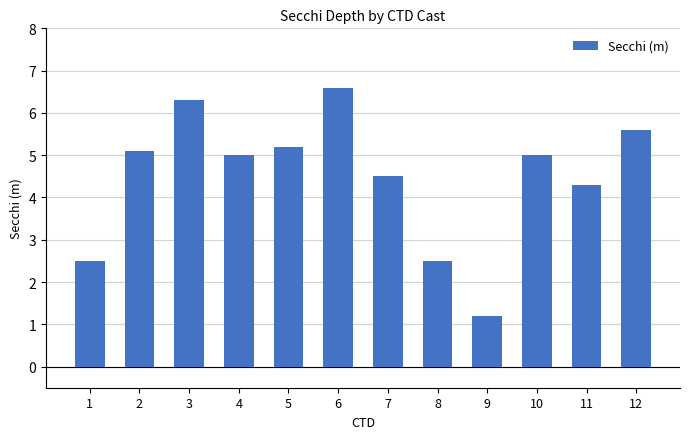

Are the bars horizontal?

No